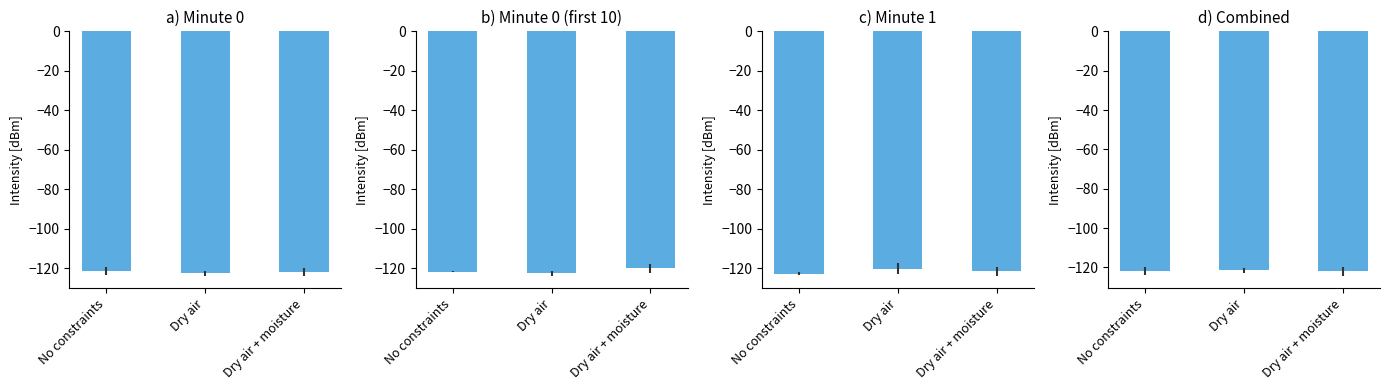

True or false: the data shows -121.6 at Dry air.

True